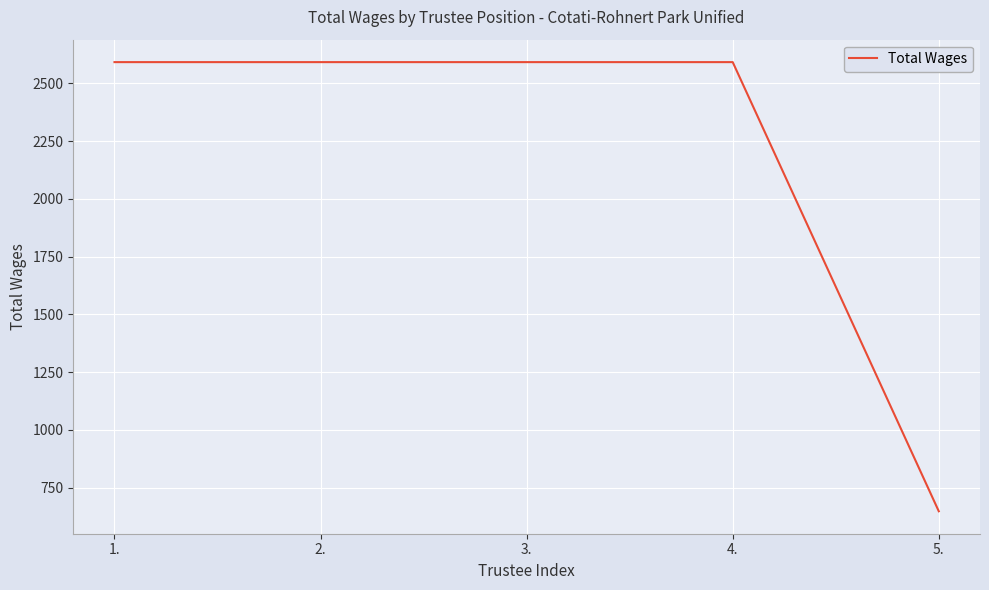

True or false: the data shows 3739 at 4..

False